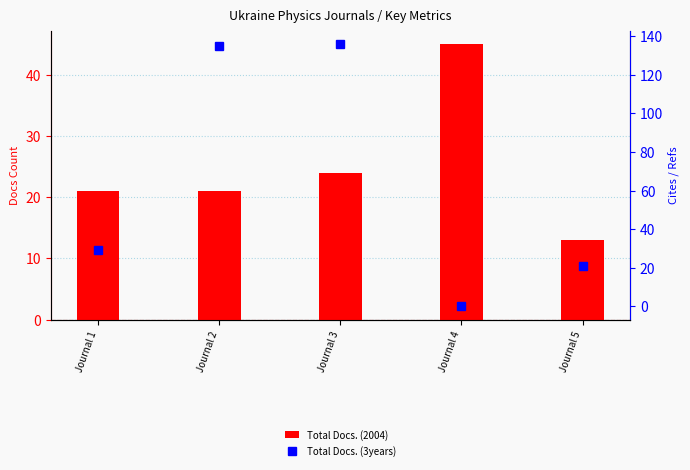

What is the sum of all Total Docs. (2004) values?

124